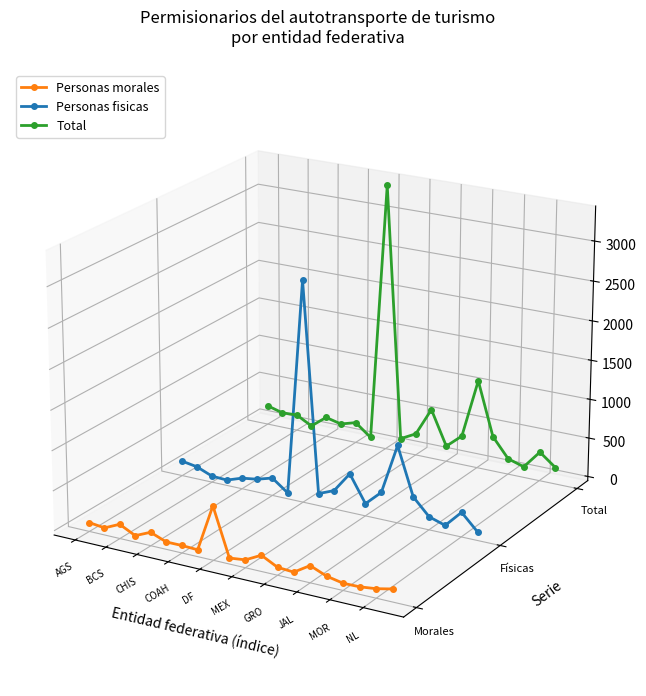

True or false: Total and Personas morales intersect in this chart.

False